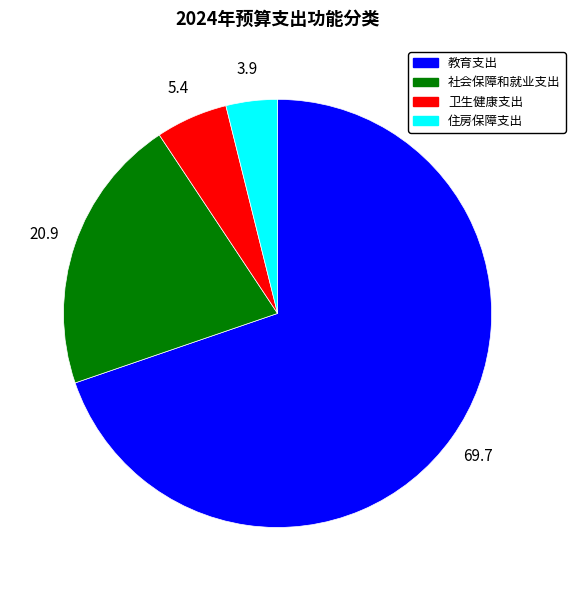

True or false: 教育支出 accounts for 76% of the total.

False